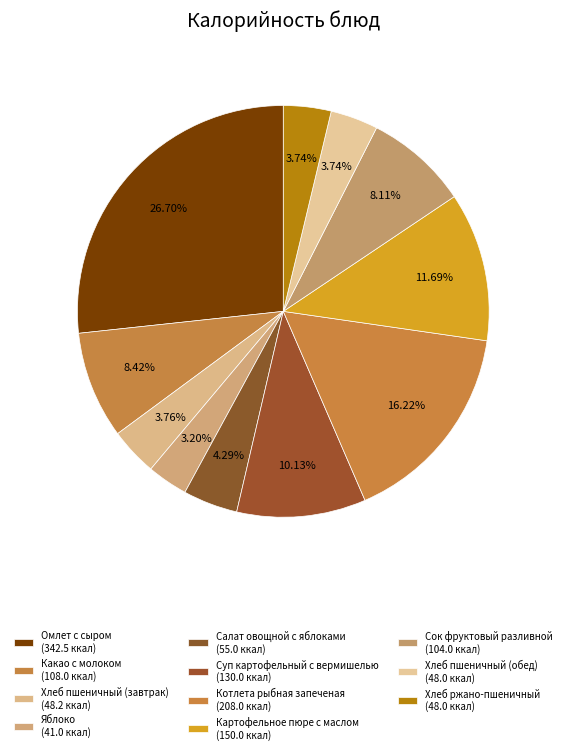

Rank the categories by value from lowest to highest.

Яблоко, Хлеб пшеничный (обед), Хлеб ржано-пшеничный, Хлеб пшеничный (завтрак), Салат овощной с яблоками, Сок фруктовый разливной, Какао с молоком, Суп картофельный с вермишелью, Картофельное пюре с маслом, Котлета рыбная запеченая, Омлет с сыром